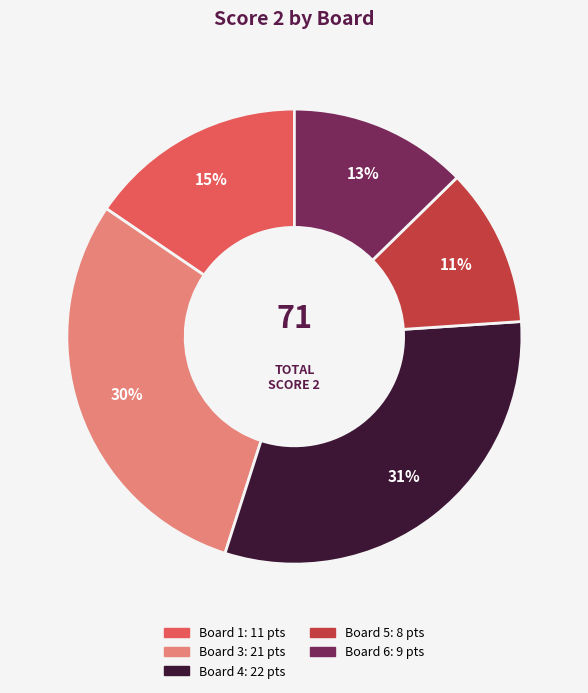

To the nearest percent, what is the difference between the largest and smallest slice percentages?

20%